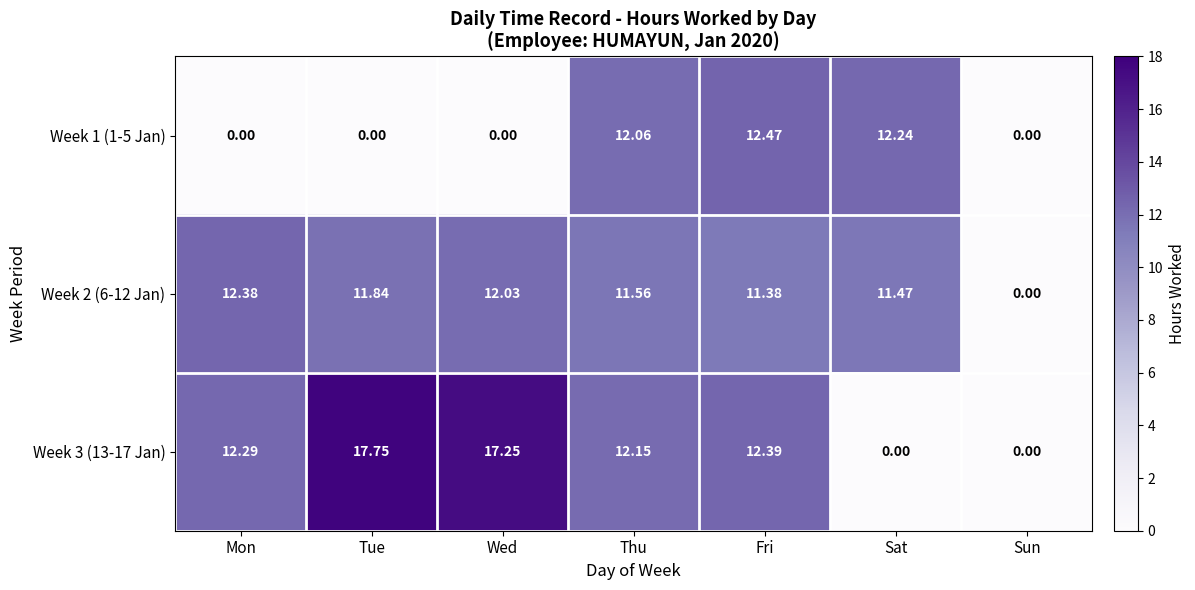

At which category is the sum across all series the highest?

Fri